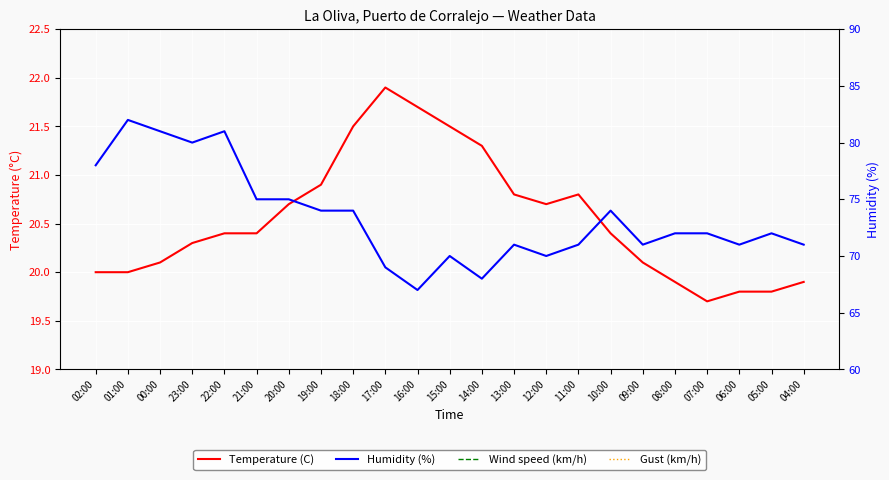

What is the difference between the highest and lowest values at 05:00?

52.2